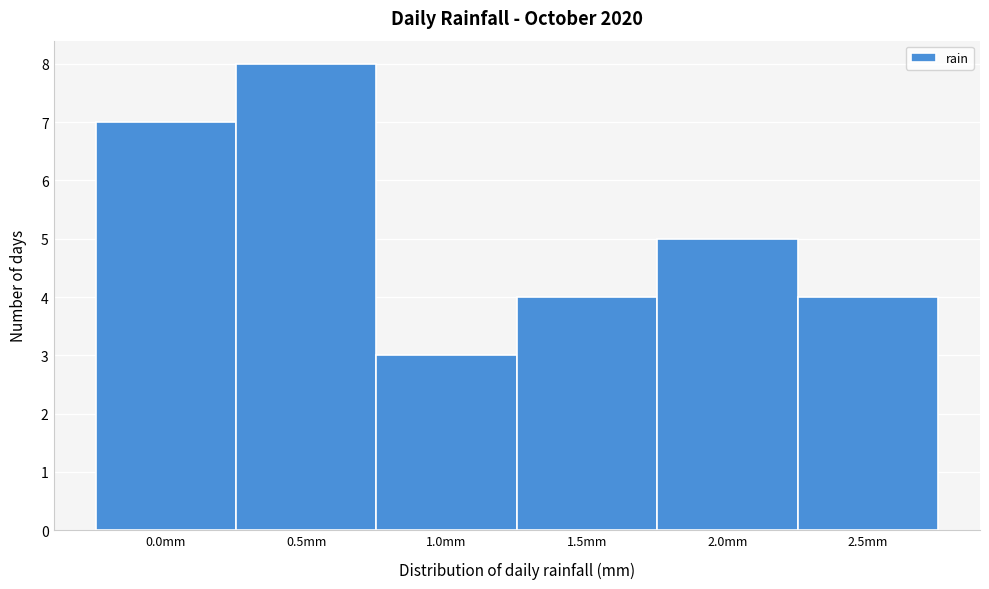

Reading left to right, list all the values displayed in this chart.

7	8	3	4	5	4